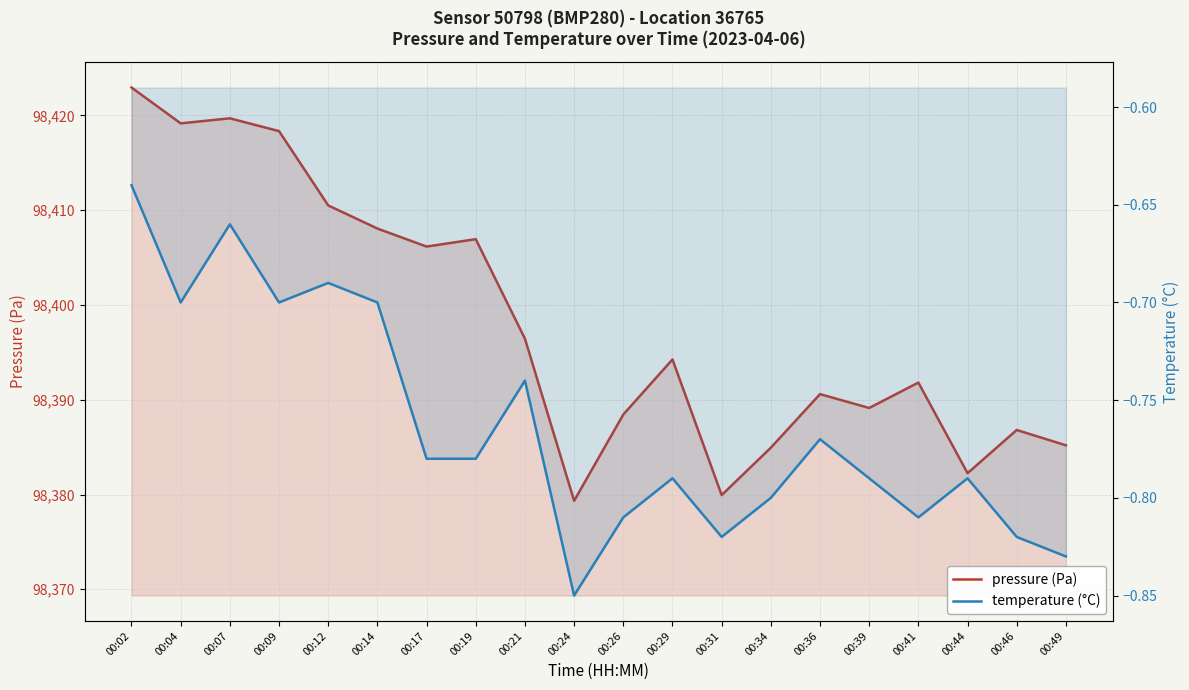

What are all the series names shown in the legend?

pressure (Pa), temperature (°C)